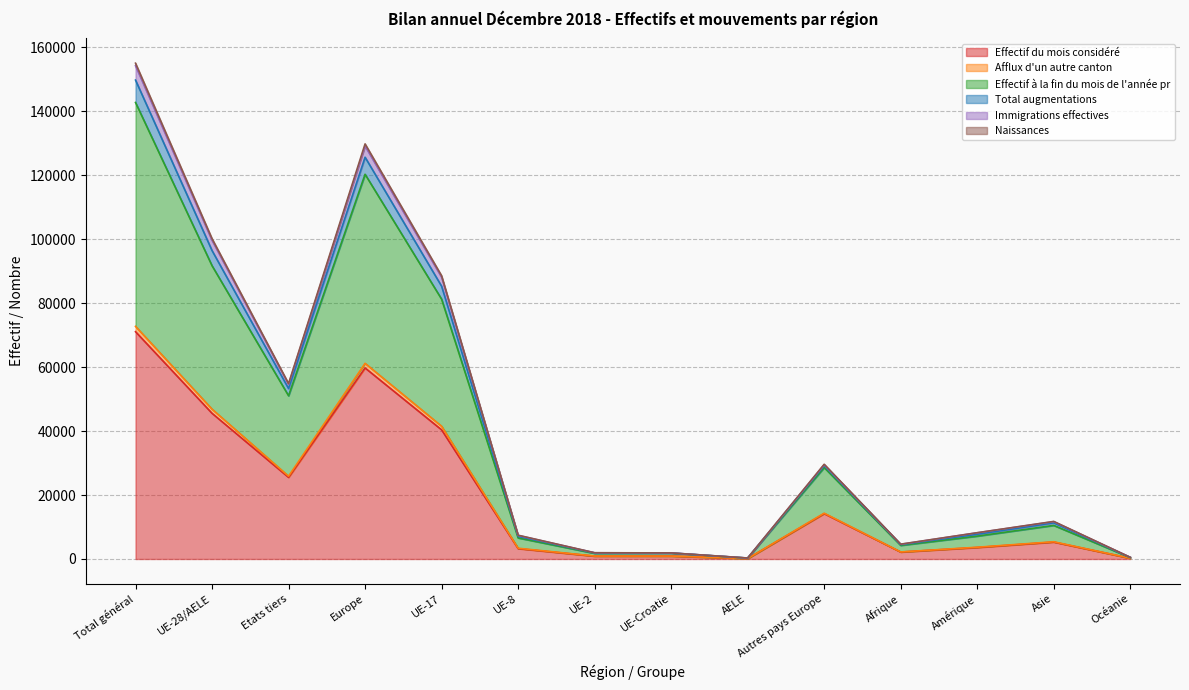

Which category has the lowest value across all series?

AELE